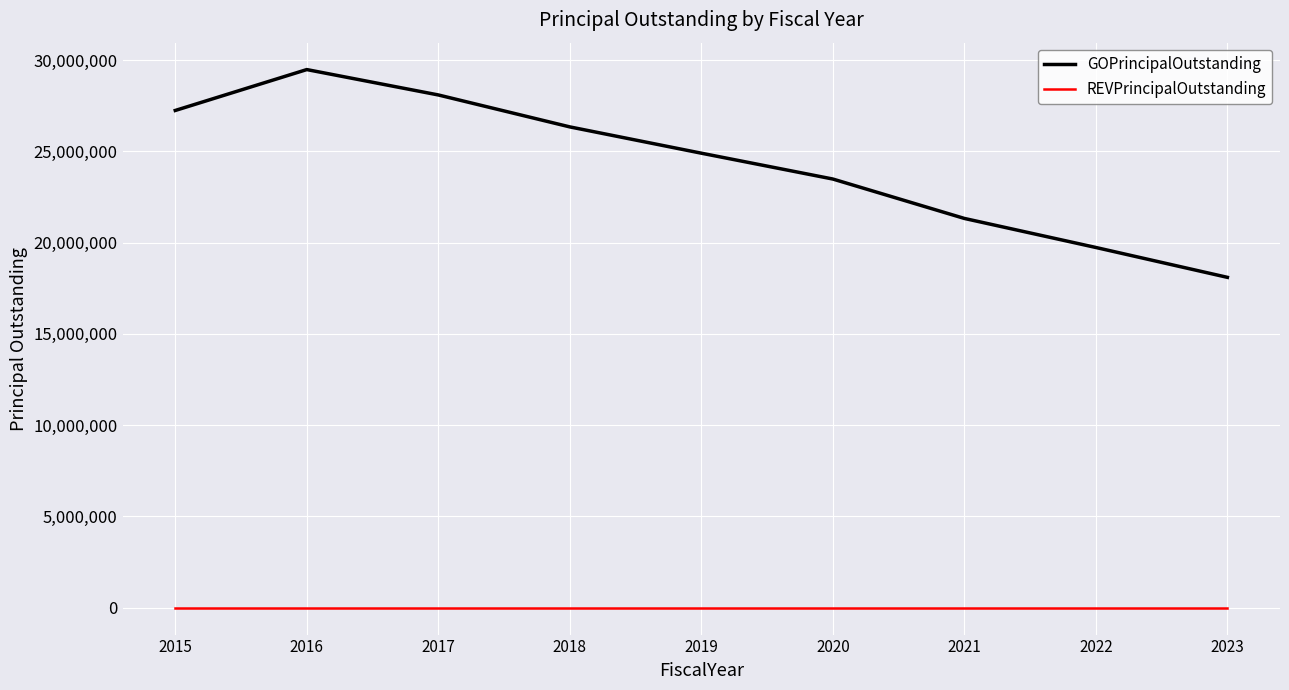

List the series in order of their overall mean, lowest first.

REVPrincipalOutstanding, GOPrincipalOutstanding